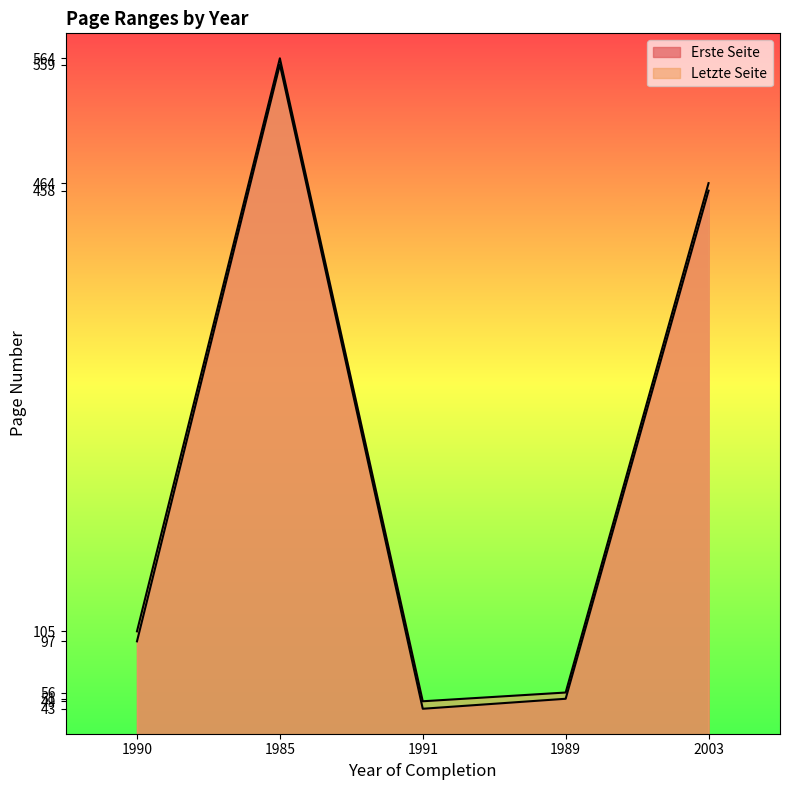

Rank the series at 1990 from lowest to highest value.

Erste Seite, Letzte Seite